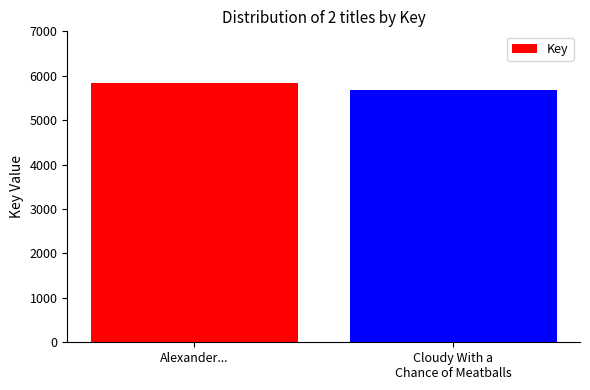

Reading right to left, what are all the values shown in this chart?

Cloudy With a
Chance of Meatballs=5677	Alexander...=5845